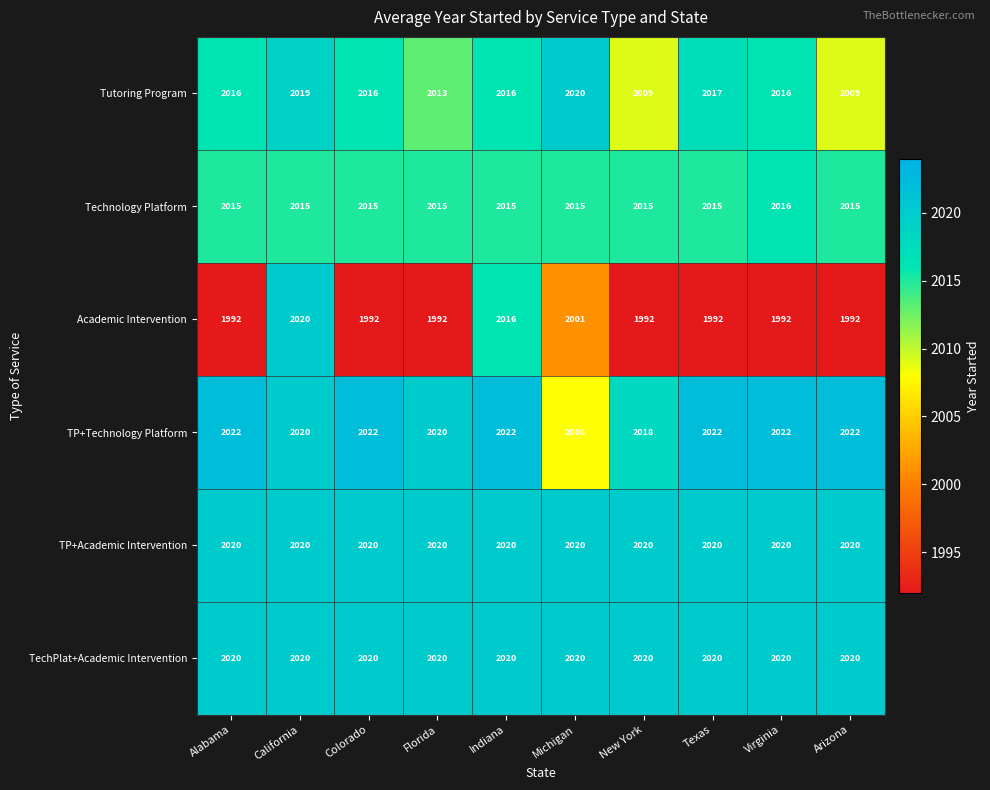

Which series has the widest spread of values?

Academic Intervention